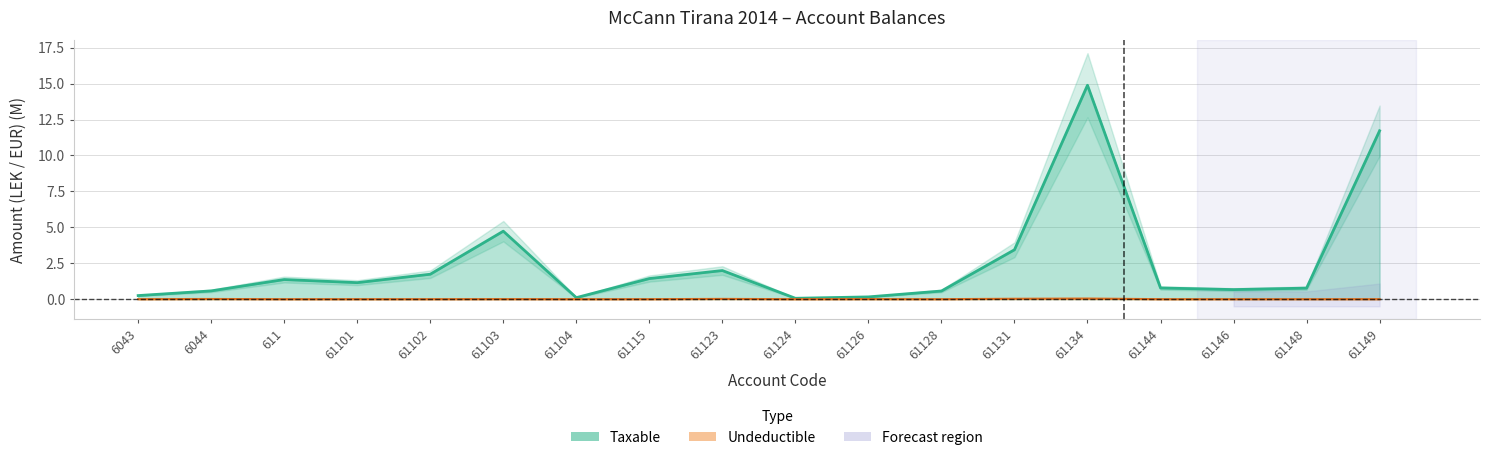

True or false: Taxable and Undeductible intersect in this chart.

False